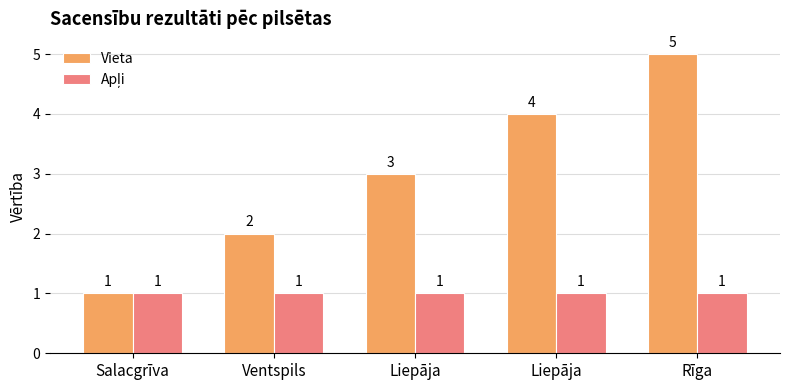

Does the chart contain stacked bars?

No